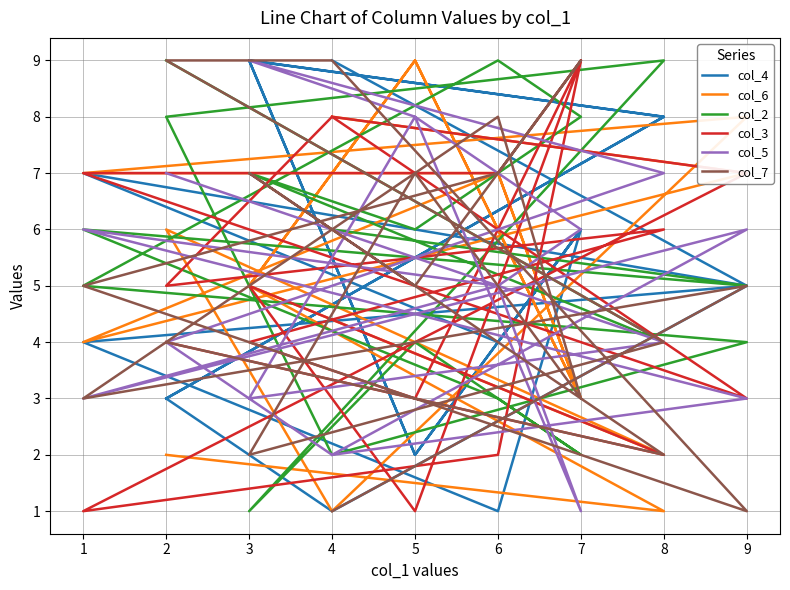

Which series ends up on top after the final intersection of col_2 and col_7?

col_2